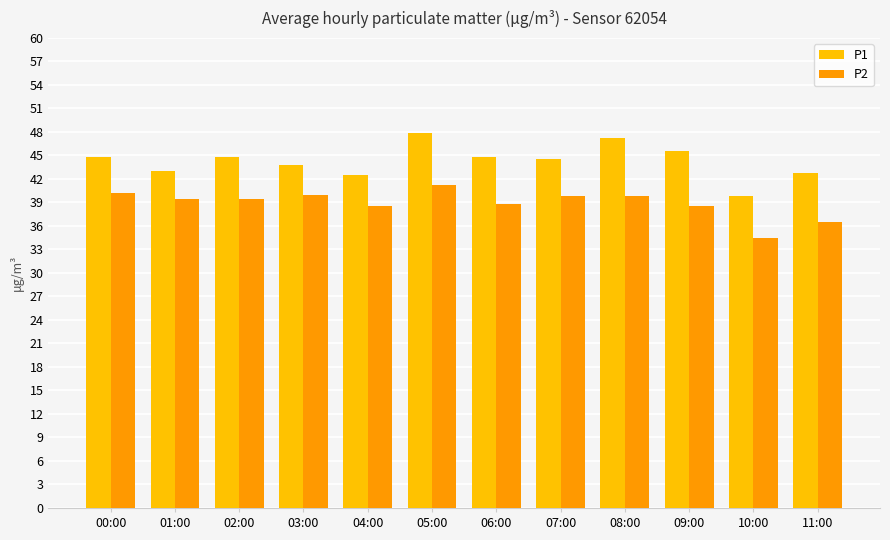

Read the P1 value at 04:00.

42.5